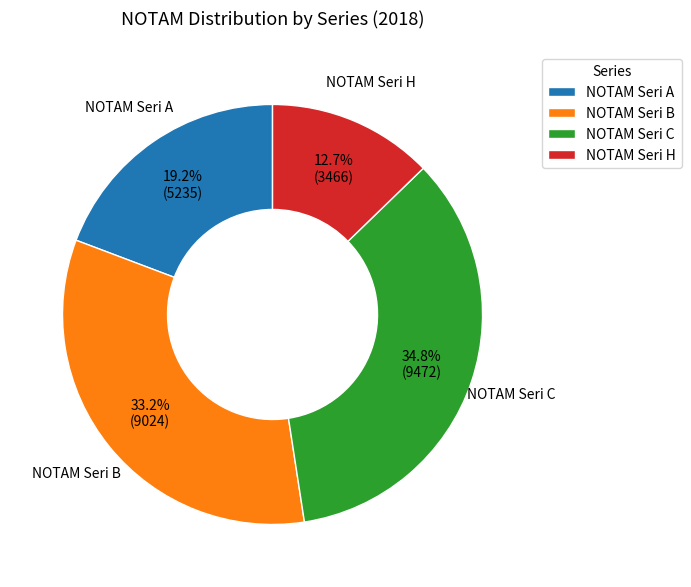

To the nearest percent, what portion does NOTAM Seri B represent?

33%